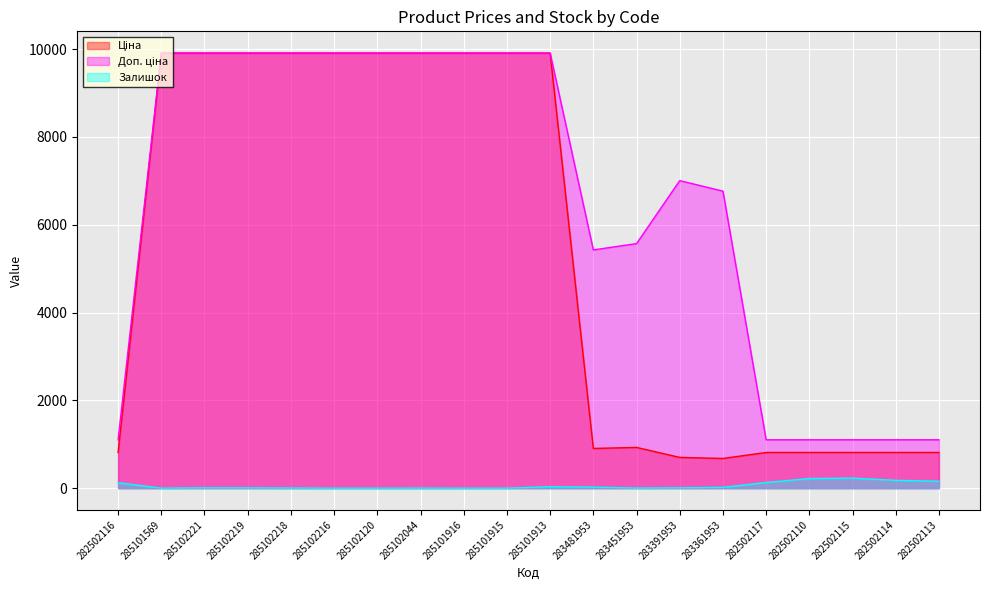

Reading right to left, transcribe all the data shown in this chart.

Ціна: 282502113=813.0	282502114=813.0	282502115=813.0	282502110=813.0	282502117=813.0	283361953=676.4	283391953=700.4	283451953=928.3	283481953=904.3	285101913=9908.5	285101915=9908.5	285101916=9908.5	285102044=9908.5	285102120=9908.5	285102216=9908.5	285102218=9908.5	285102219=9908.5	285102221=9908.5	285101569=9908.5	282502116=813.0
Доп. ціна: 282502113=1101.8	282502114=1101.8	282502115=1101.8	282502110=1101.8	282502117=1101.8	283361953=6764.4	283391953=7004.3	283451953=5569.9	283481953=5425.9	285101913=9908.5	285101915=9908.5	285101916=9908.5	285102044=9908.5	285102120=9908.5	285102216=9908.5	285102218=9908.5	285102219=9908.5	285102221=9908.5	285101569=9908.5	282502116=1101.8
Залишок: 282502113=158.0	282502114=178.0	282502115=229.0	282502110=219.0	282502117=129.0	283361953=19.0	283391953=8.0	283451953=2.0	283481953=24.0	285101913=33.0	285101915=0.0	285101916=0.0	285102044=1.0	285102120=0.0	285102216=0.0	285102218=3.0	285102219=7.0	285102221=8.0	285101569=0.0	282502116=125.0